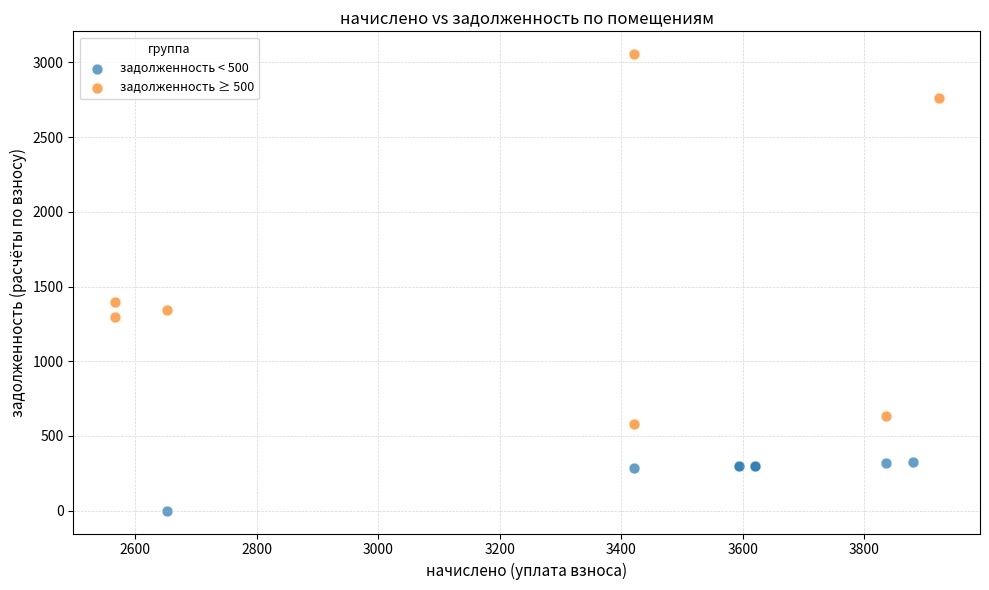

What are all the series names shown in the legend?

задолженность < 500, задолженность ≥ 500